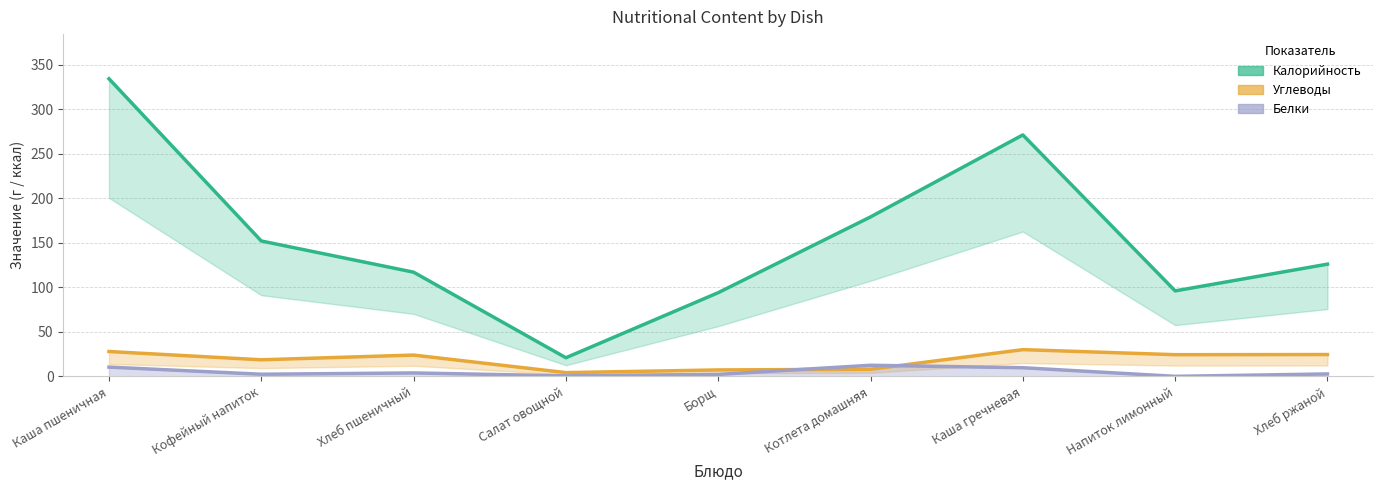

List the series in order of their peak value, highest first.

Калорийность, Углеводы, Белки